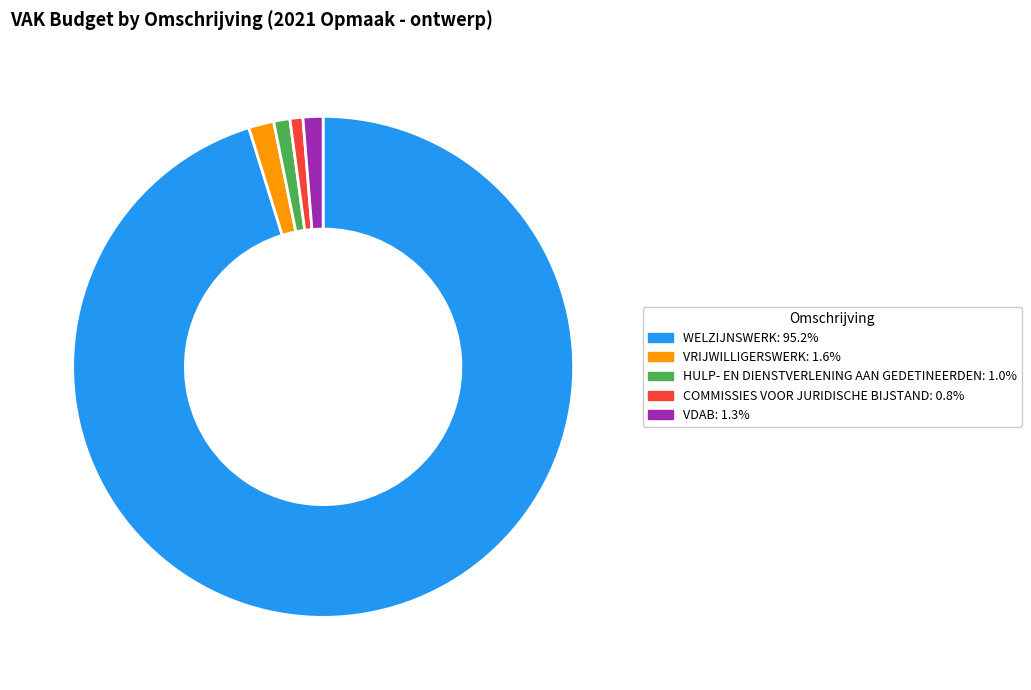

Do COMMISSIES VOOR JURIDISCHE BIJSTAND: 0.8% and WELZIJNSWERK: 95.2% together represent more than half of the pie?

Yes